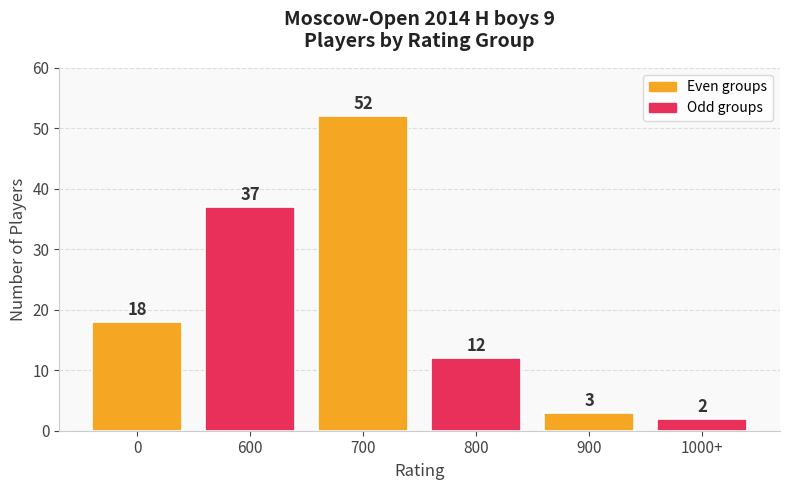

How many data points are less than 18?

3